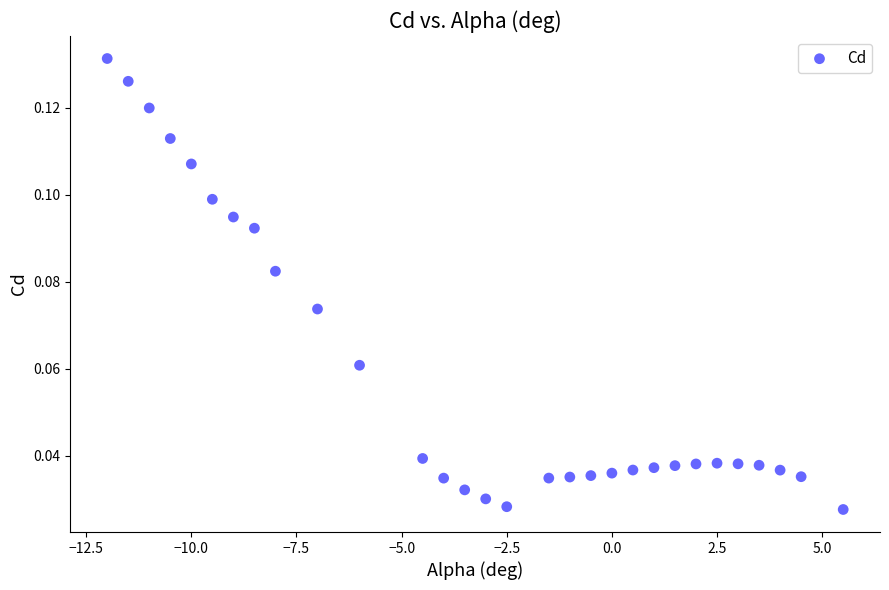

What is the range of X values (max minus min)?

17.5